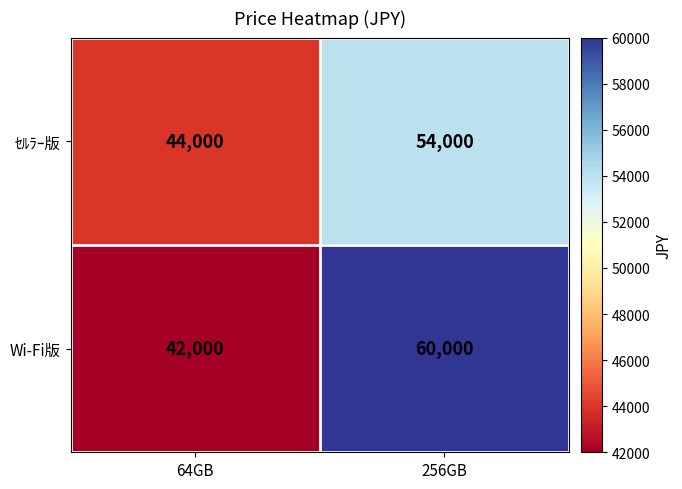

Reading left to right, list all the values displayed in this chart.

ｾﾙﾗｰ版: 44000	54000
Wi-Fi版: 42000	60000